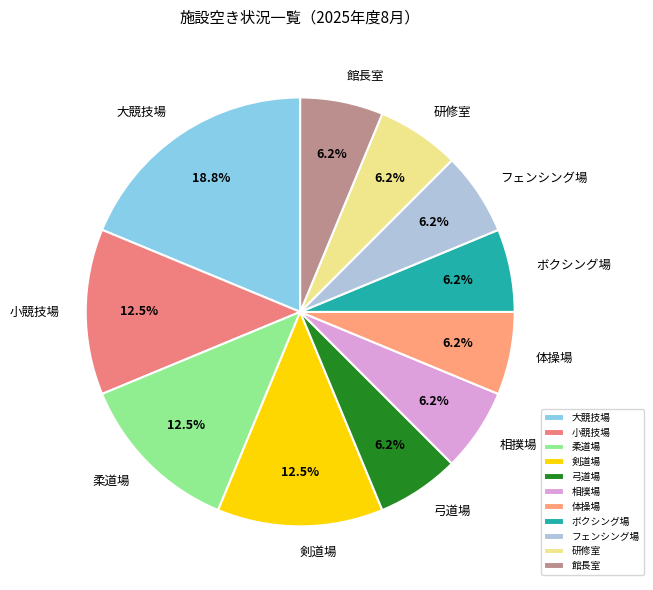

Is it true that ボクシング場 is 6% of the pie?

True